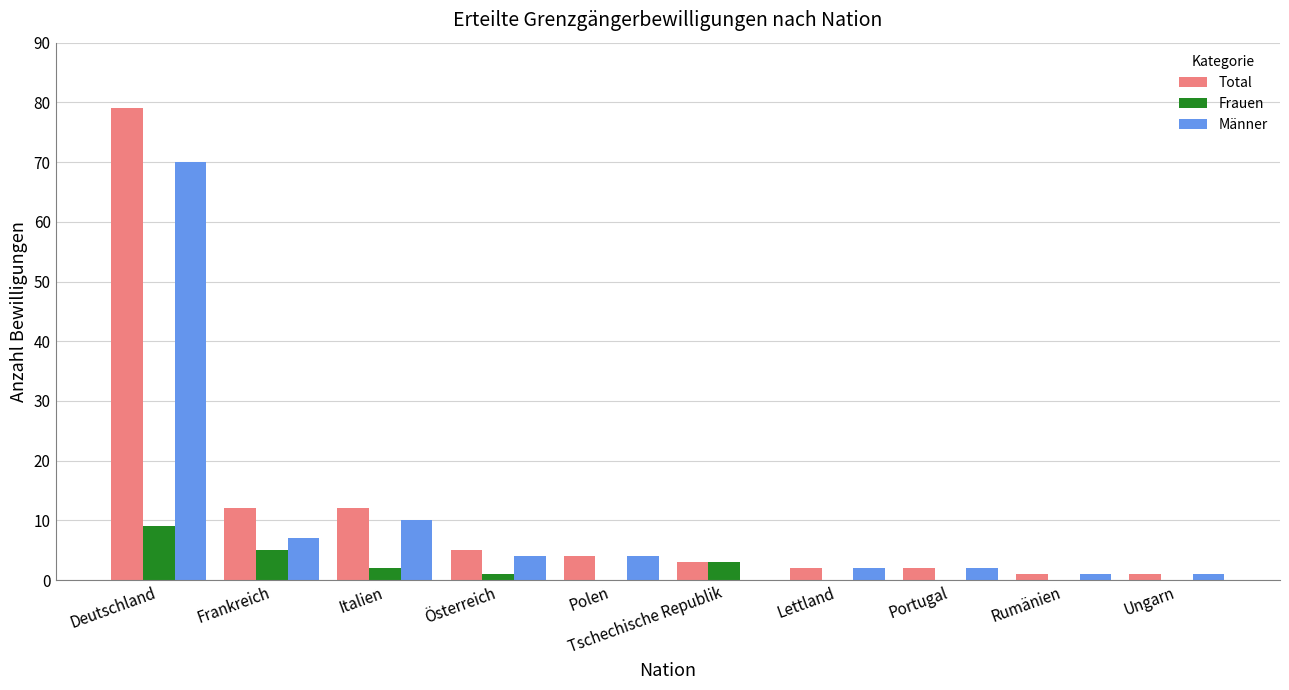

At which label does Männer reach its peak?

Deutschland